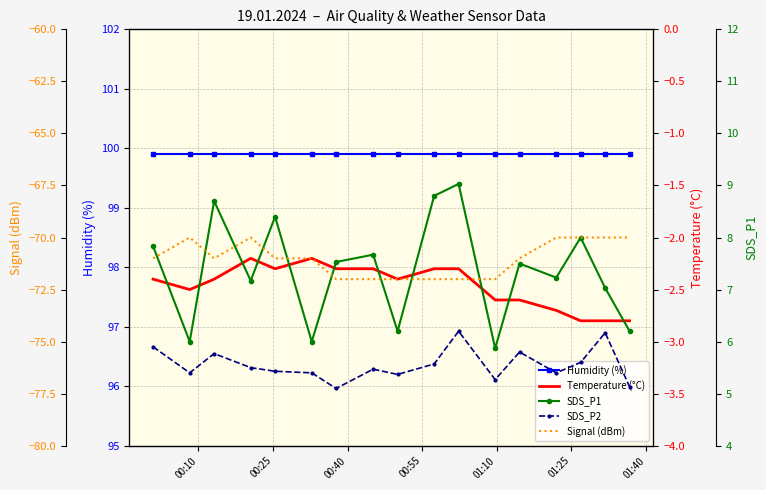

Rank the series by their maximum value, from highest to lowest.

Humidity (%), SDS_P1, SDS_P2, Temperature (°C), Signal (dBm)